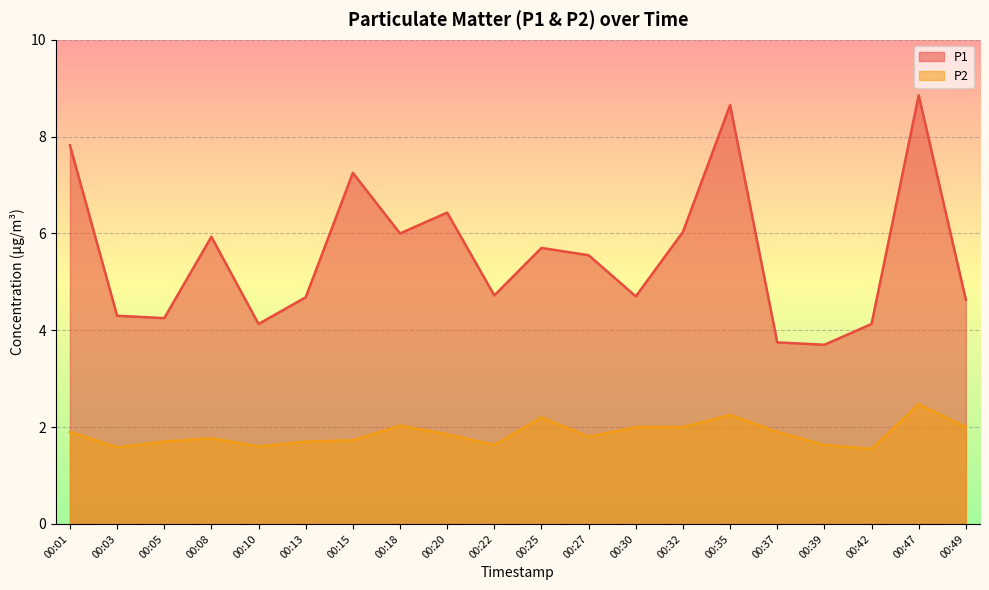

The P2 series shows 1.0 at 00:15. True or false?

False